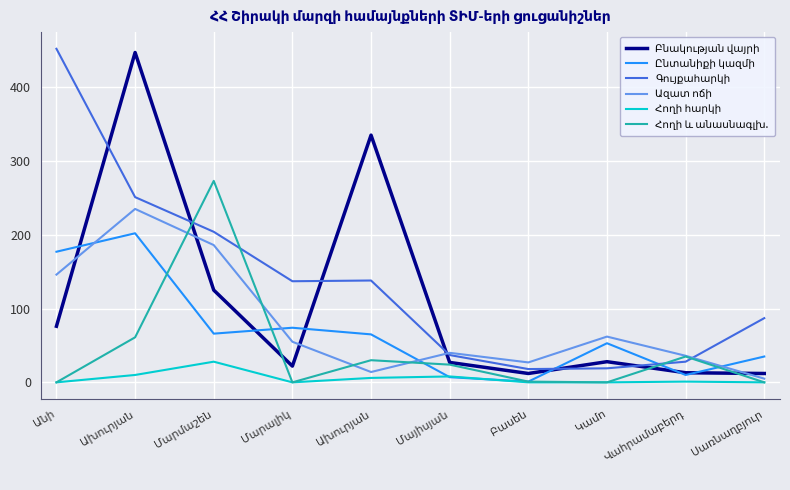

Rank the series at Մարմաշեն from highest to lowest value.

Հողի և անասնագլխ., Գույքահարկի, Ազատ ոճի, Բնակության վայրի, Ընտանիքի կազմի, Հողի հարկի